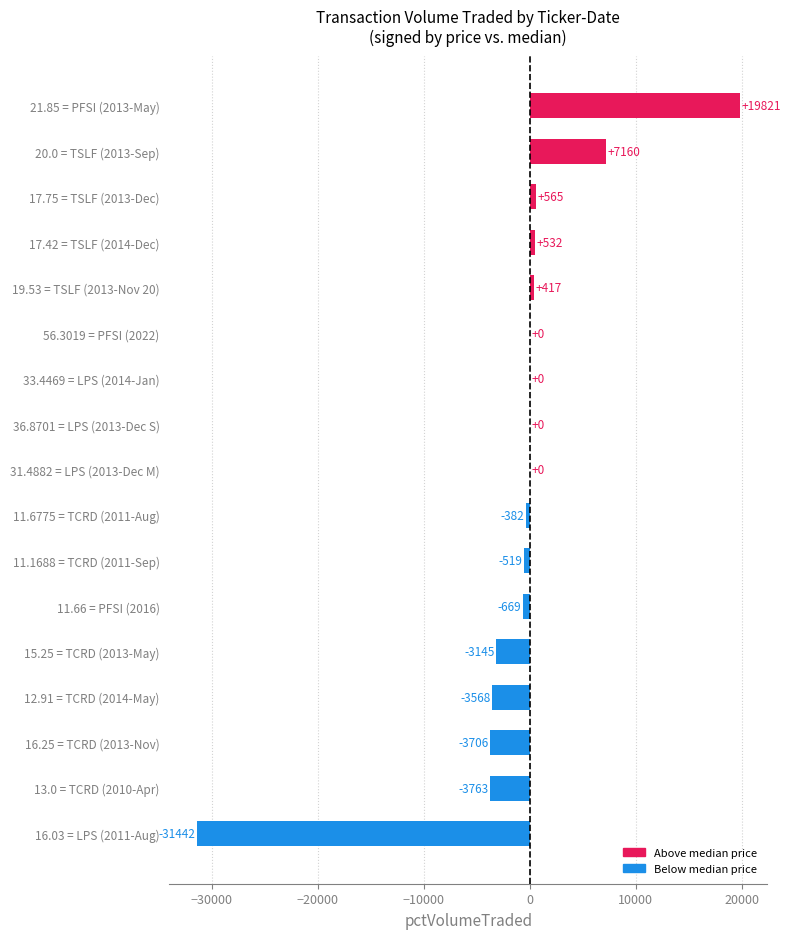

Reading bottom to top, list all the values displayed in this chart.

16.03 = LPS (2011-Aug)=-31442	13.0 = TCRD (2010-Apr)=-3763	16.25 = TCRD (2013-Nov)=-3706	12.91 = TCRD (2014-May)=-3568	15.25 = TCRD (2013-May)=-3145	11.66 = PFSI (2016)=-669	11.1688 = TCRD (2011-Sep)=-519	11.6775 = TCRD (2011-Aug)=-382	31.4882 = LPS (2013-Dec M)=0	36.8701 = LPS (2013-Dec S)=0	33.4469 = LPS (2014-Jan)=0	56.3019 = PFSI (2022)=0	19.53 = TSLF (2013-Nov 20)=417	17.42 = TSLF (2014-Dec)=532	17.75 = TSLF (2013-Dec)=565	20.0 = TSLF (2013-Sep)=7160	21.85 = PFSI (2013-May)=19821